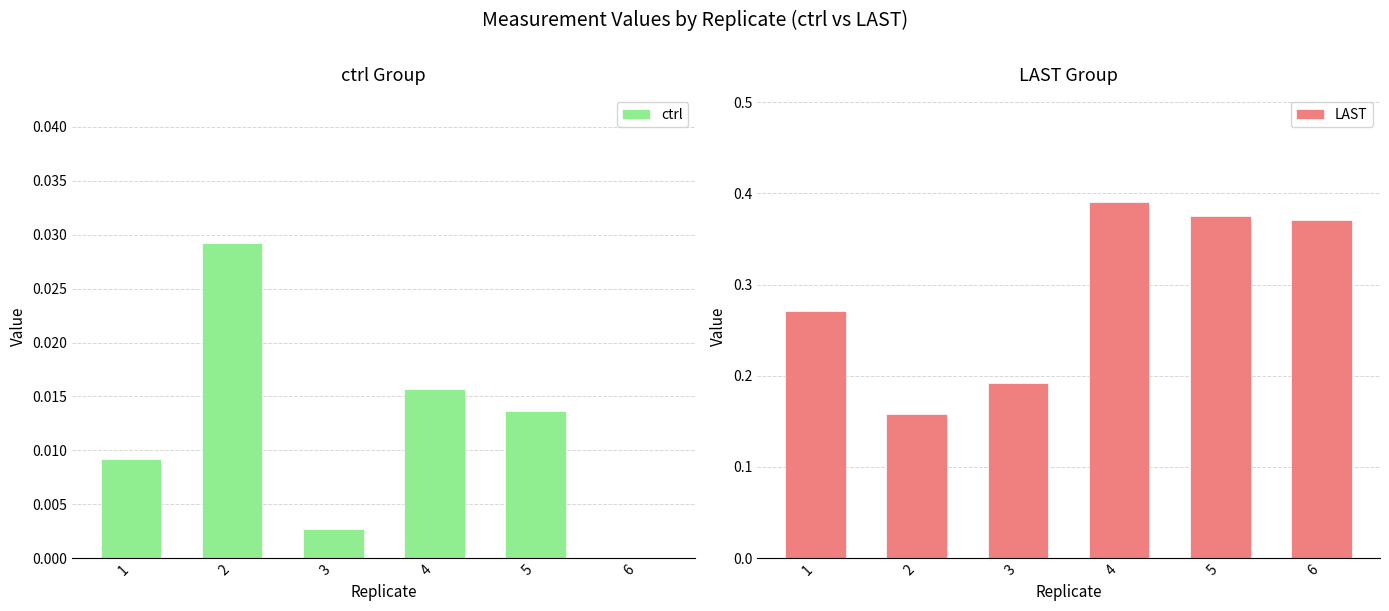

Are the bars grouped side by side (vs. stacked)?

Yes